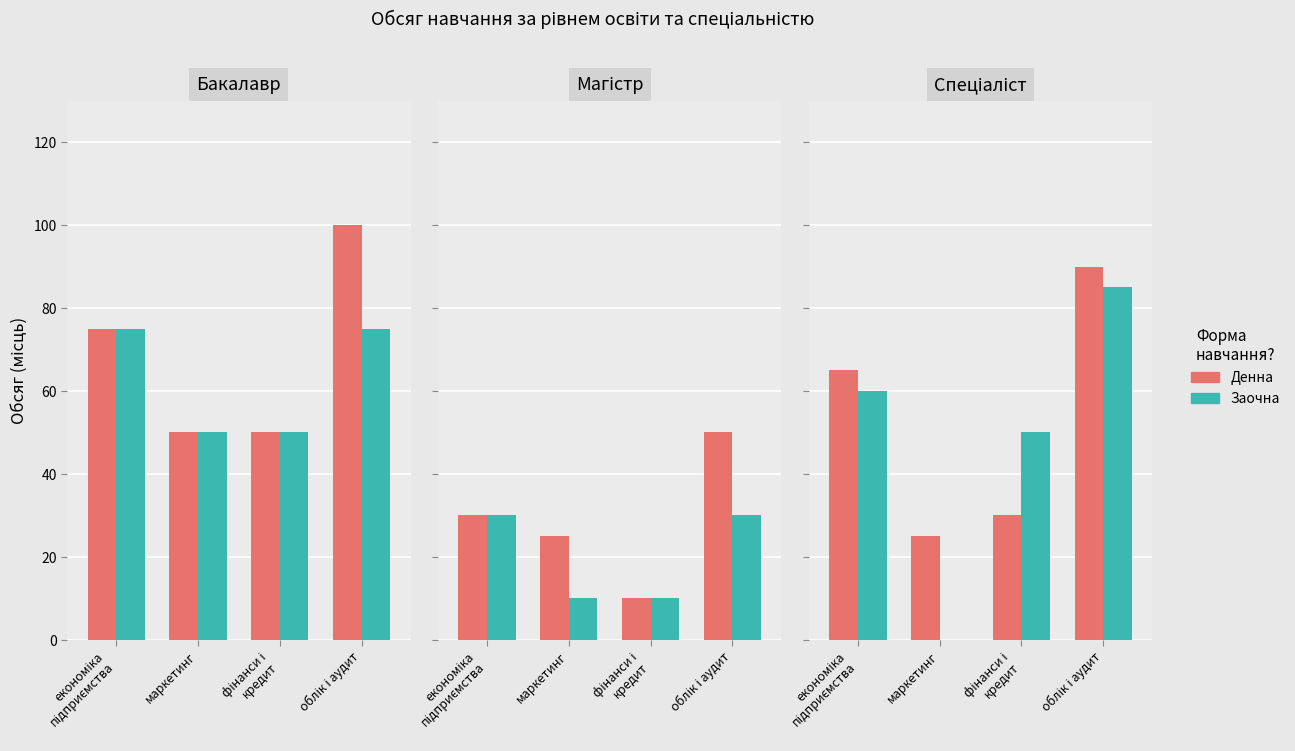

Is it true that Заочна equals -41 at маркетинг?

False